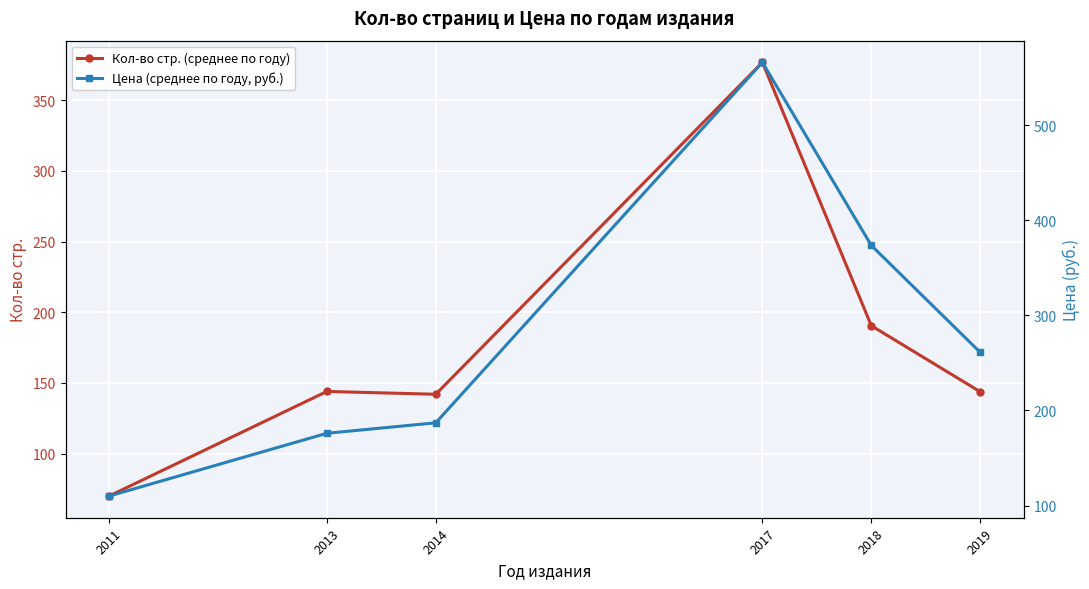

Which category has the highest value in the Цена (среднее по году, руб.) series?

2017